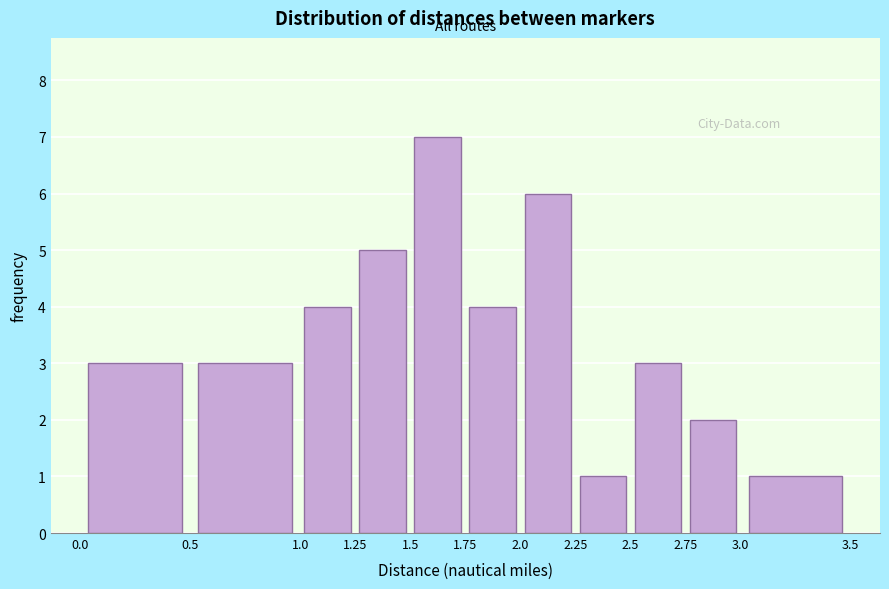

How tall is the bar that spans 0.0 to 0.5 on the x-axis? The values are not printed on the chart, so give them approximately, as read against the axis.

3